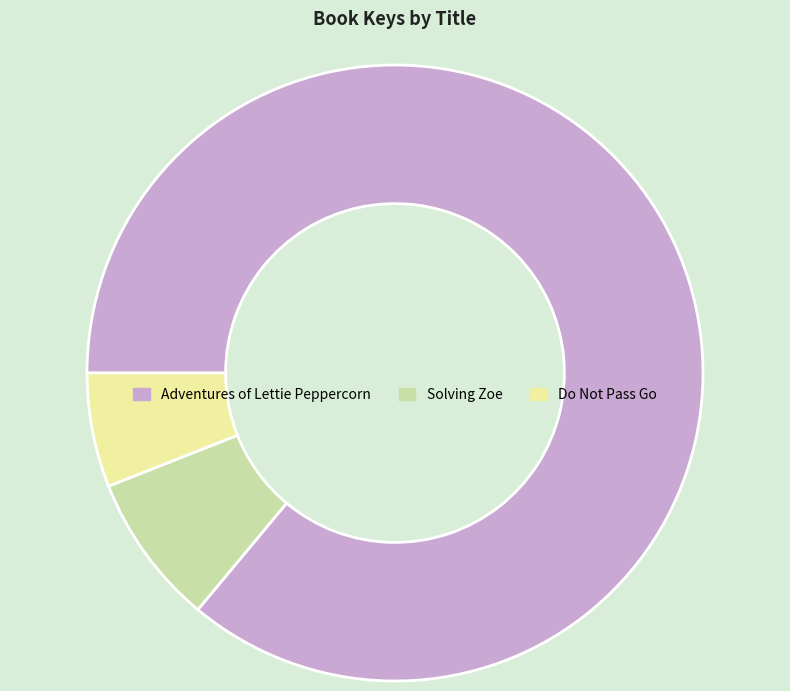

Do Do Not Pass Go and Solving Zoe together represent more than half of the pie?

No